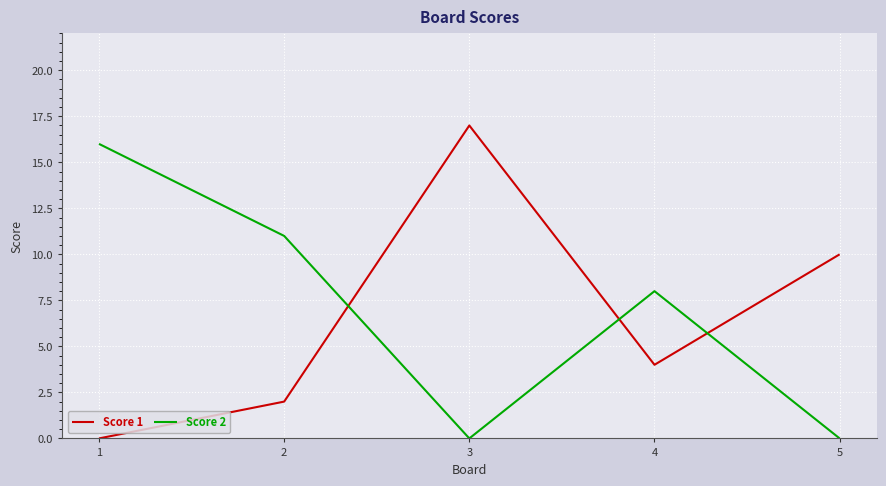

Where is the first local maximum for Score 1?

3